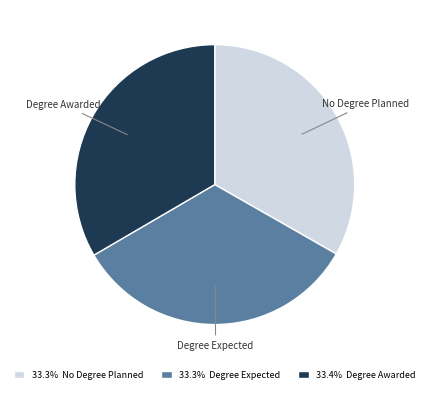

Is there a majority slice in this chart?

No